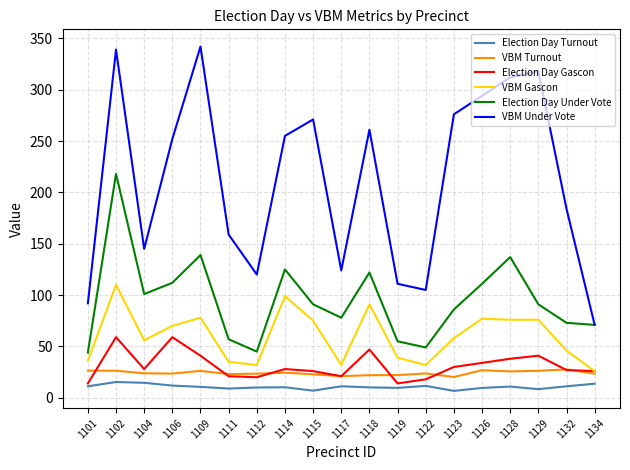

Between 1101 and 1129, which series saw the biggest shift?

VBM Under Vote